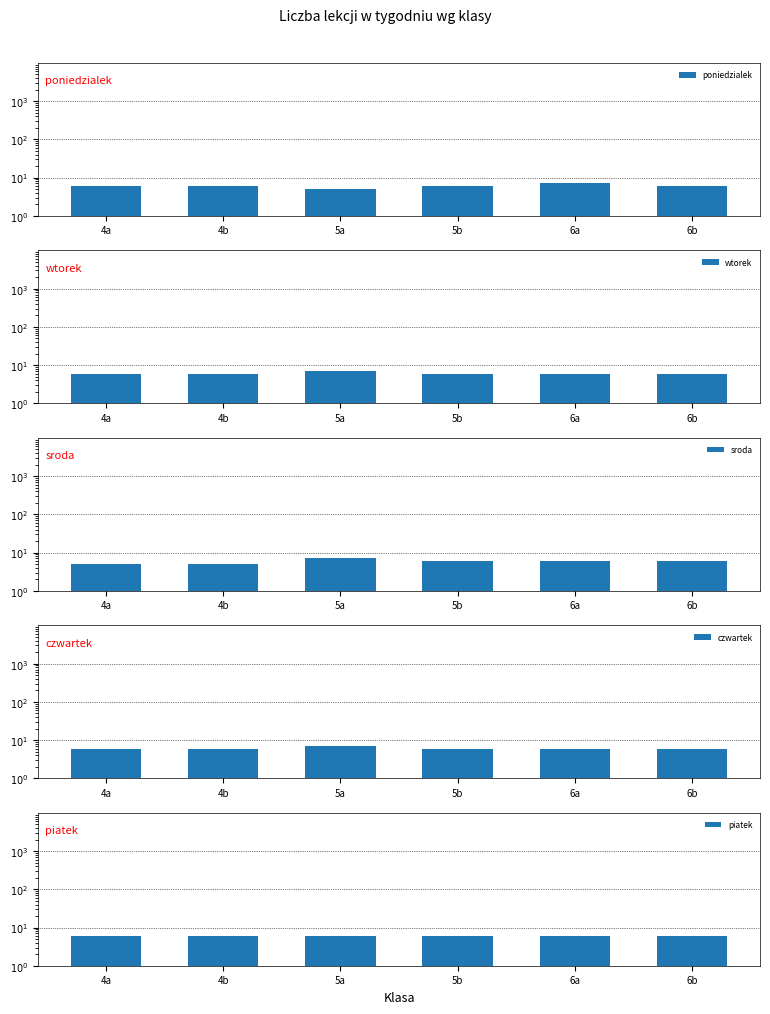

What is the minimum value for poniedzialek?

5